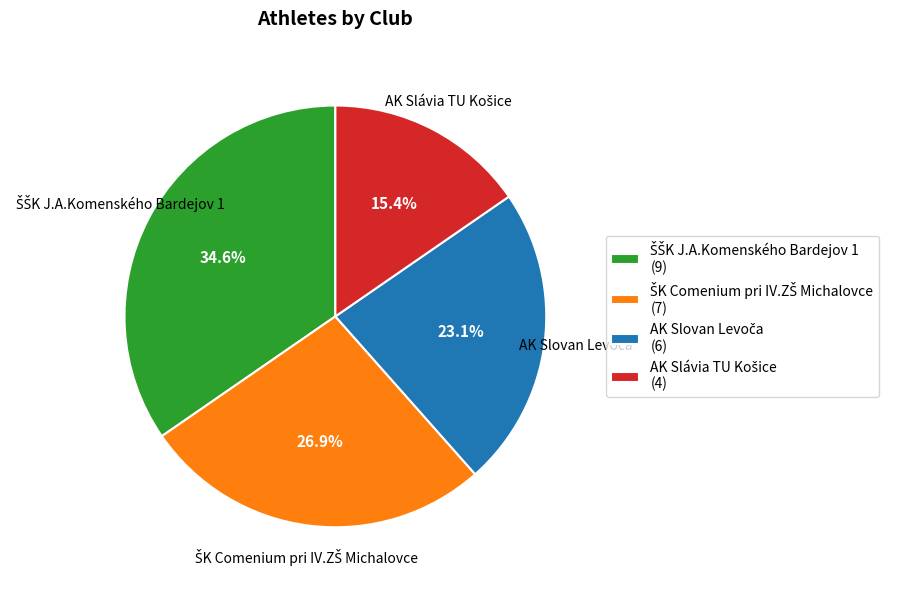

Does any single category account for the majority?

No